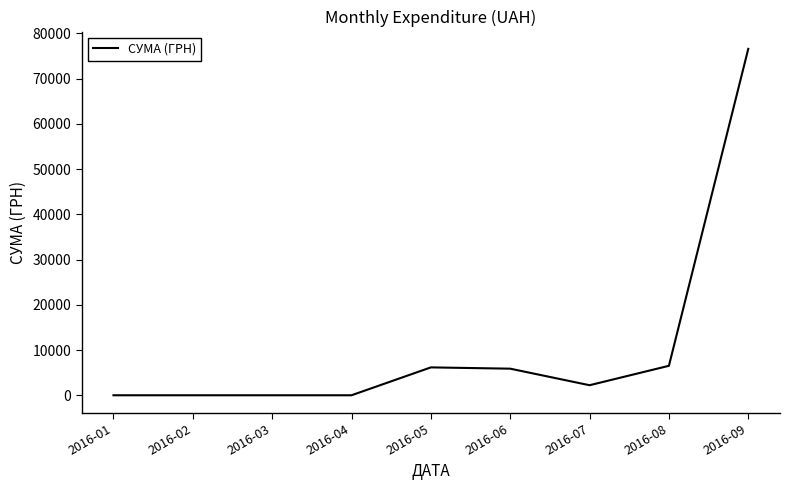

What is the difference between the maximum and minimum values?

76591.3